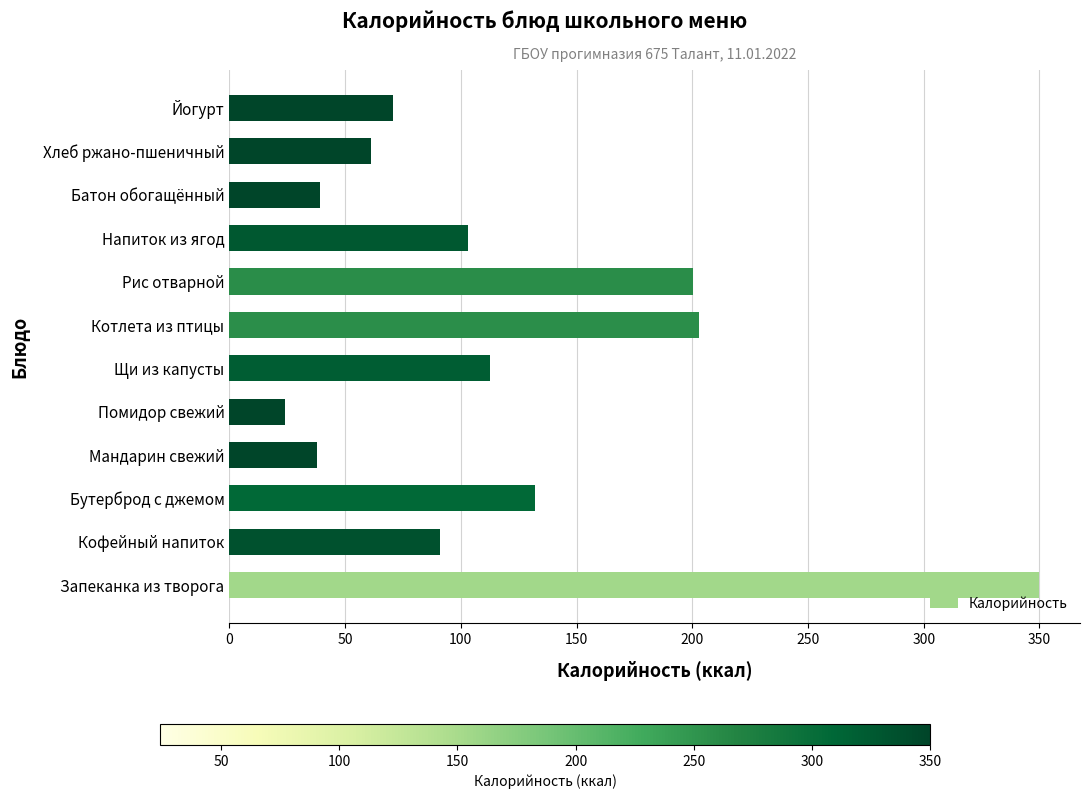

Which category has the lowest value across all series?

Помидор свежий